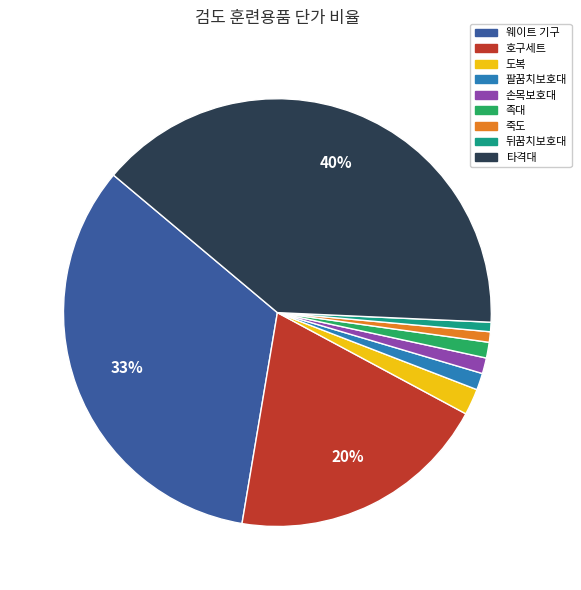

Which slice is the largest?

타격대